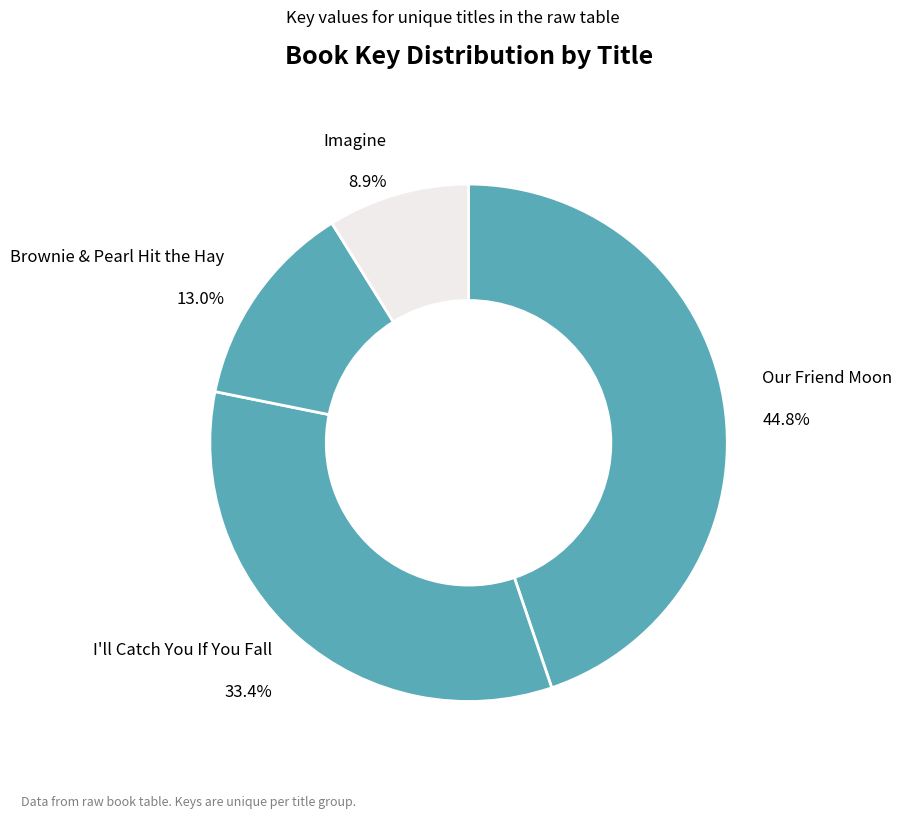

Which has a higher value, Brownie & Pearl Hit the Hay or Our Friend Moon?

Our Friend Moon